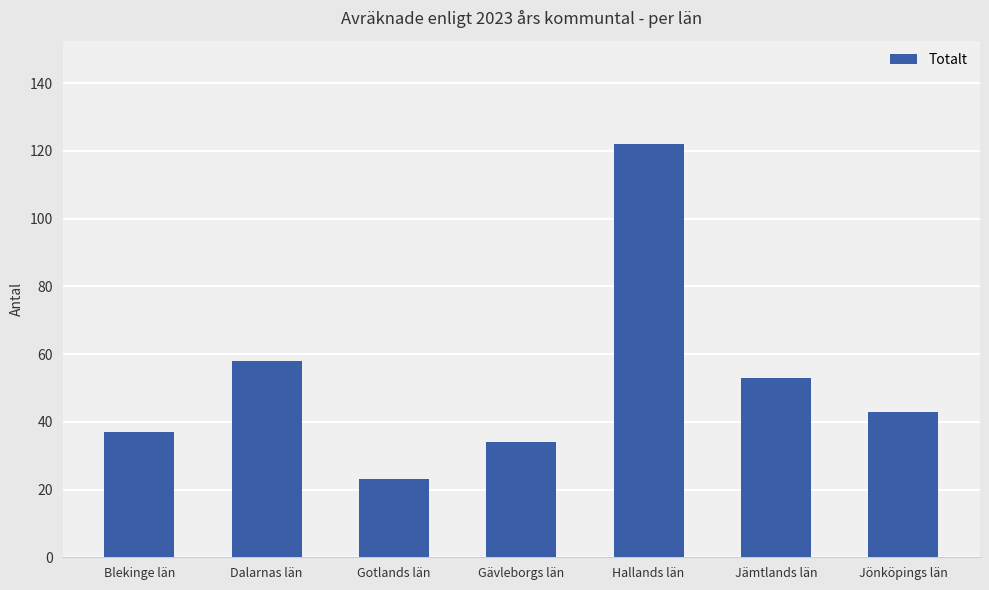

List the labels in order of value, smallest first.

Gotlands län, Gävleborgs län, Blekinge län, Jönköpings län, Jämtlands län, Dalarnas län, Hallands län